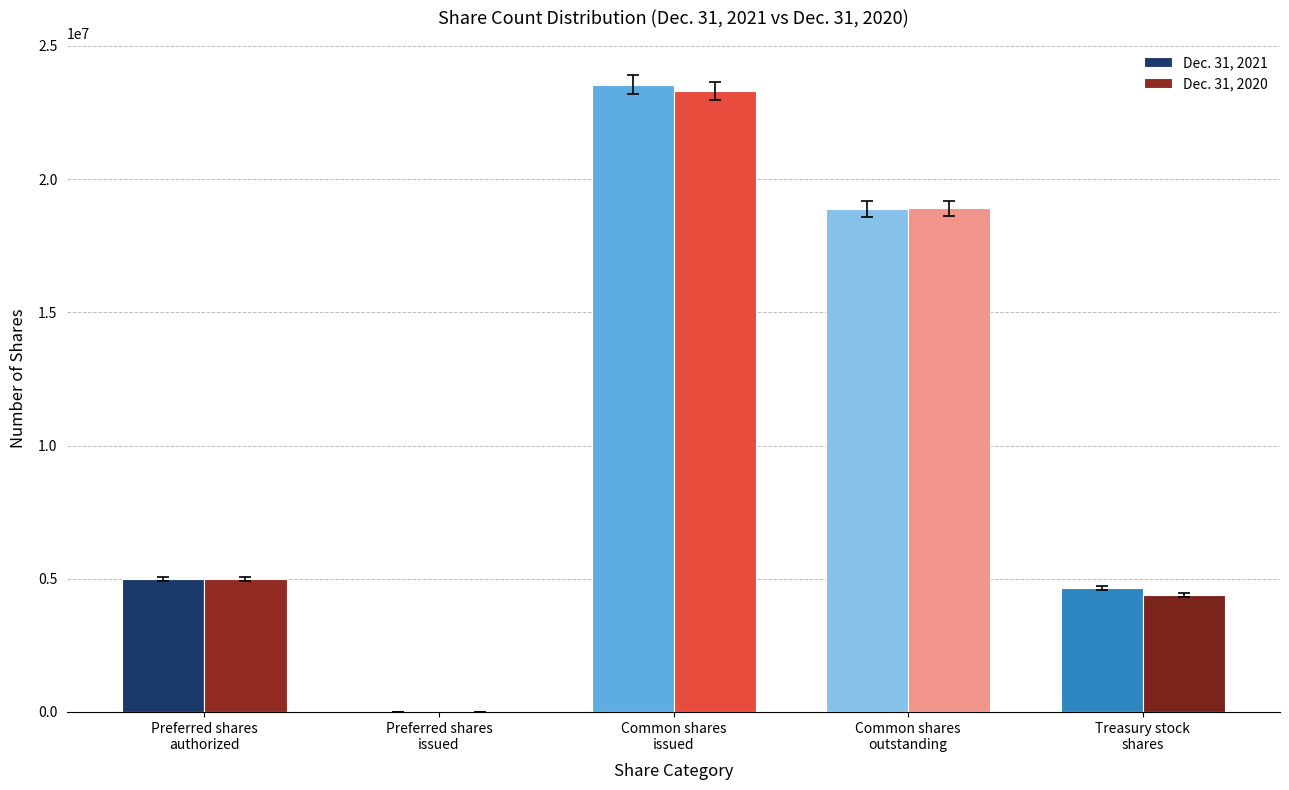

What is the maximum value shown in the chart?

23535671